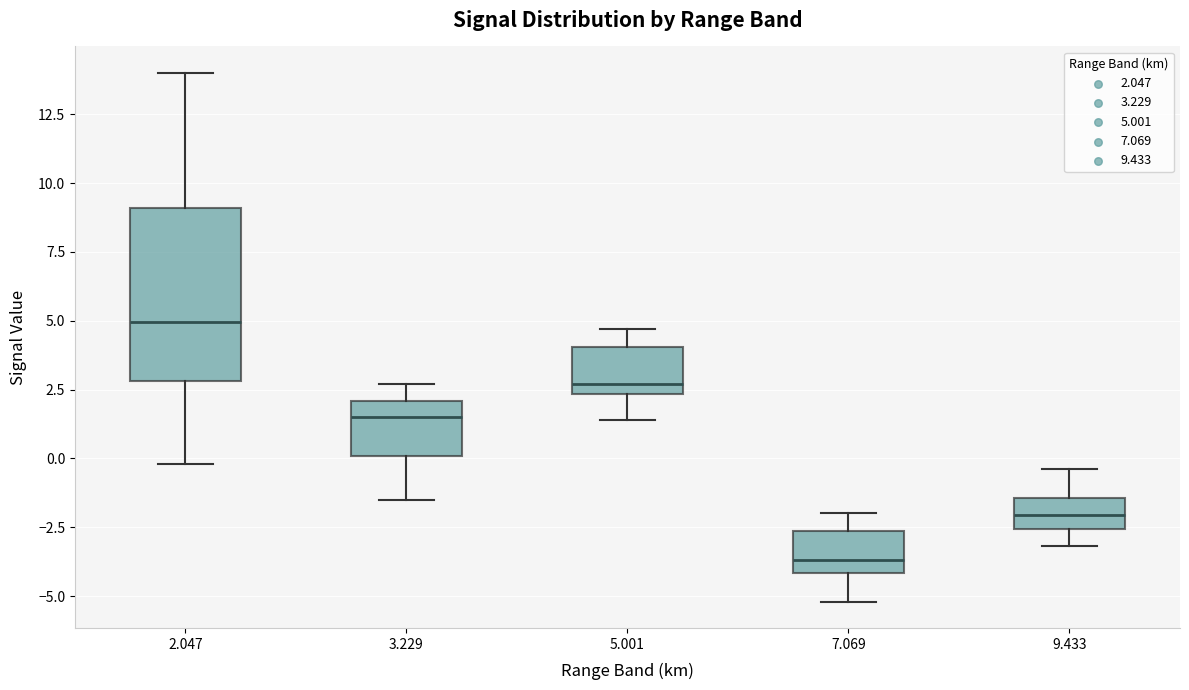

Reading left to right, transcribe this box plot: for each box, give where its median line is, the range the box spans, and where its two whiskers end, as read against the y-axis. The values are not printed on the chart, so give them approximately, as read against the axis.

2.047: median 5.0, box 3.0 to 9.0, whiskers 0.0 to 14.0
3.229: median 1.5, box 0.0 to 2.0, whiskers -1.5 to 2.5
5.001: median 2.5 (just above the box's lower edge), box 2.5 to 4.0, whiskers 1.5 to 4.5
7.069: median -3.5, box -4.0 to -2.5, whiskers -5.0 to -2.0
9.433: median -2.0, box -2.5 to -1.5, whiskers -3.0 to -0.5